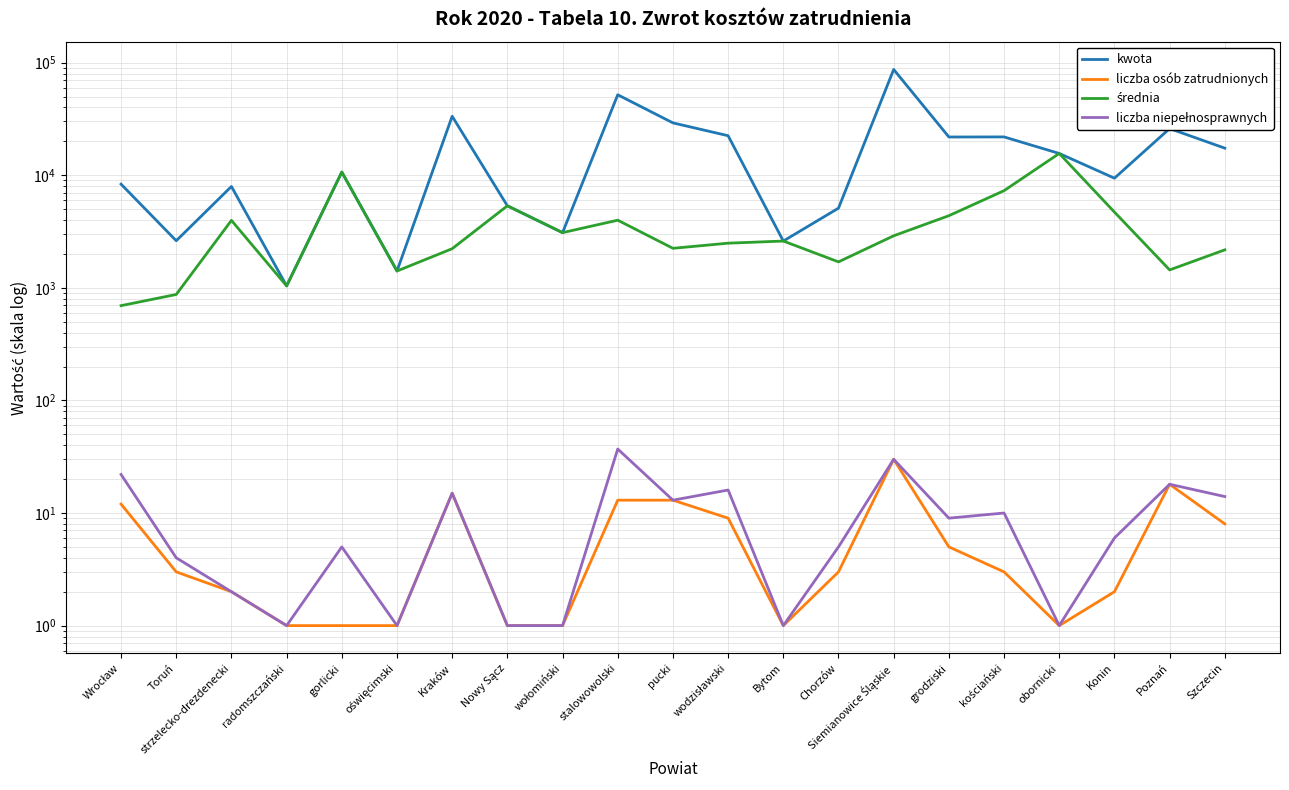

What is the approximate value of liczba osób zatrudnionych at Chorzów?

3.0